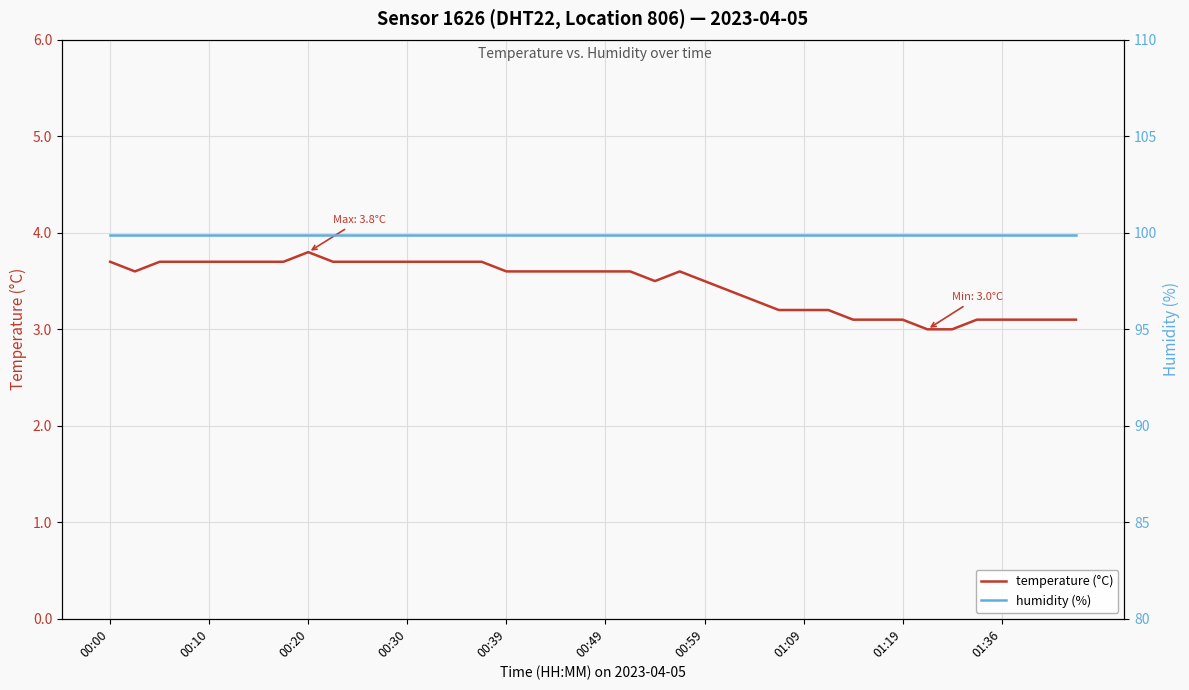

Which series changed the most between 13 and 19?

temperature (°C)